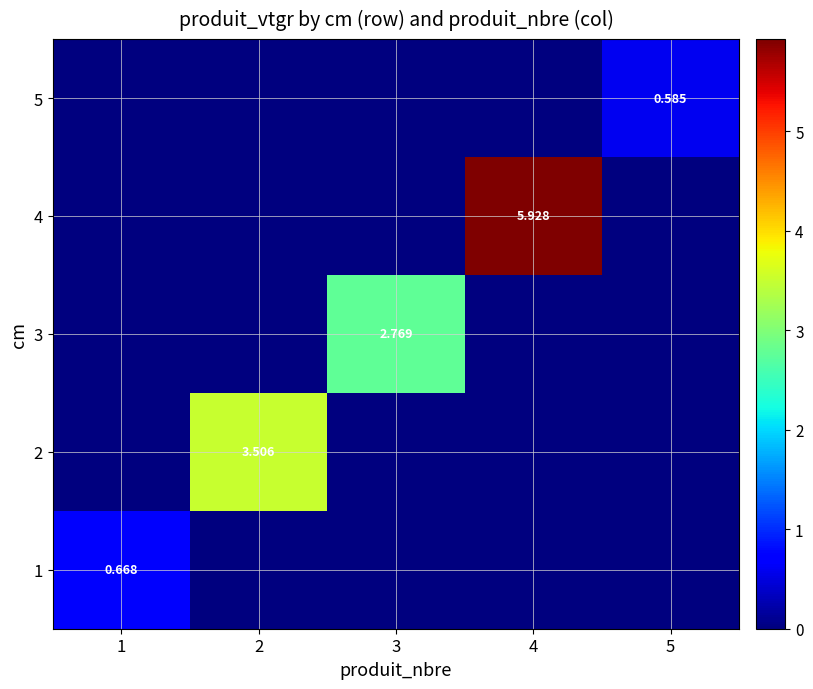

Count the 5 values in the range 0 to 1.

5